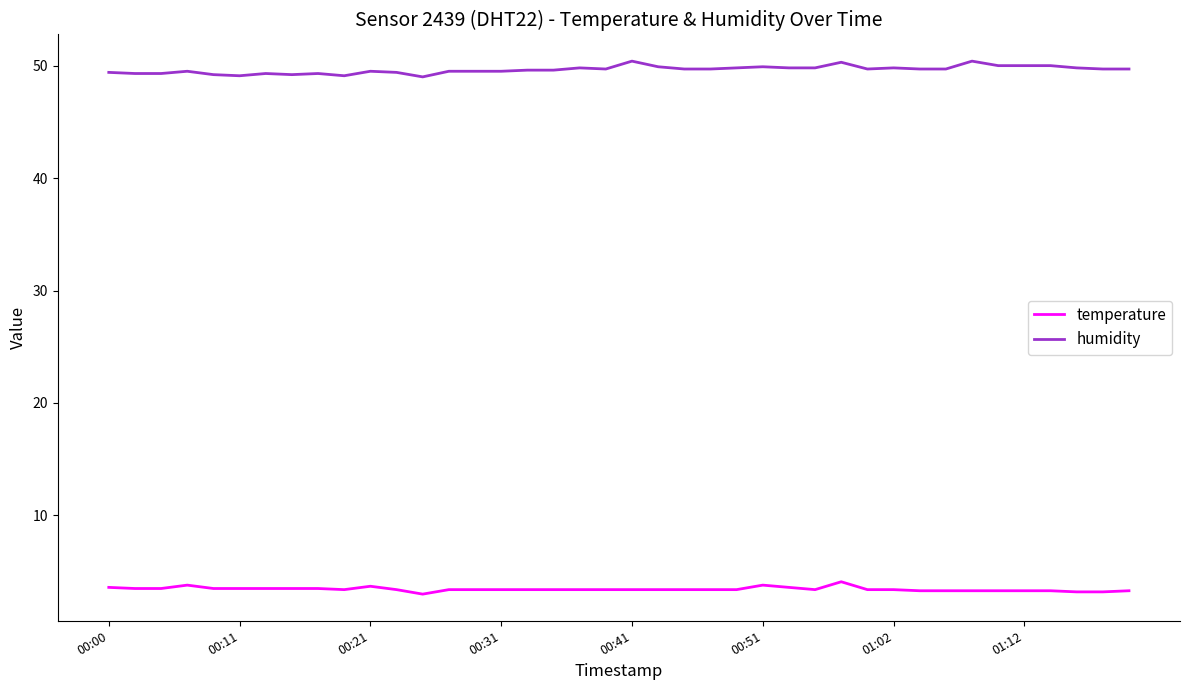

What is the highest value of the temperature series?

4.1